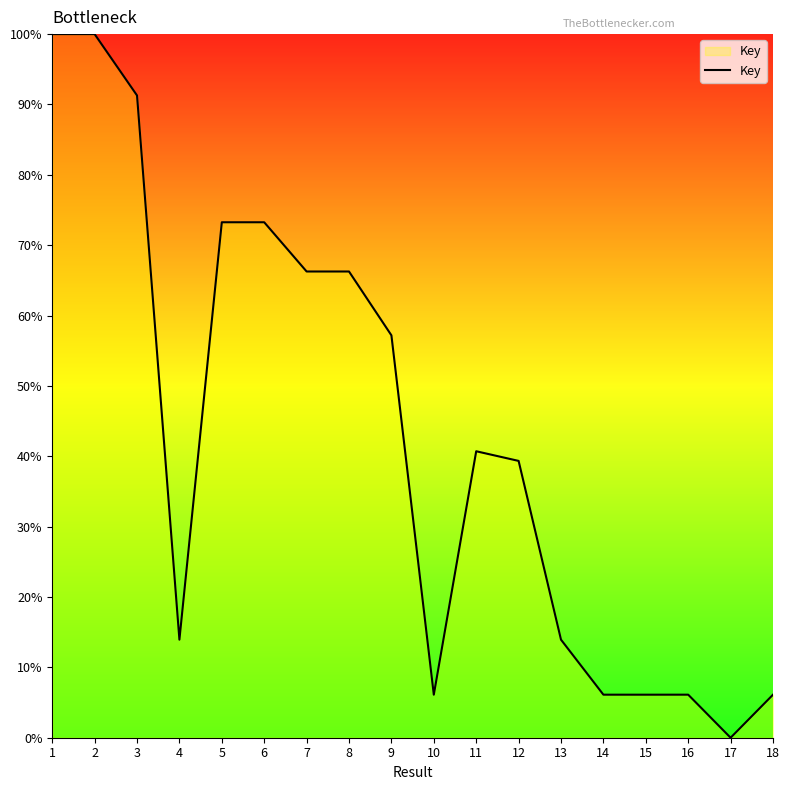

Reading left to right, list all the values displayed in this chart.

1=100.0	2=100.0	3=91.3	4=13.9	5=73.3	6=73.3	7=66.3	8=66.3	9=57.2	10=6.1	11=40.7	12=39.3	13=13.9	14=6.1	15=6.1	16=6.1	17=0.0	18=6.1